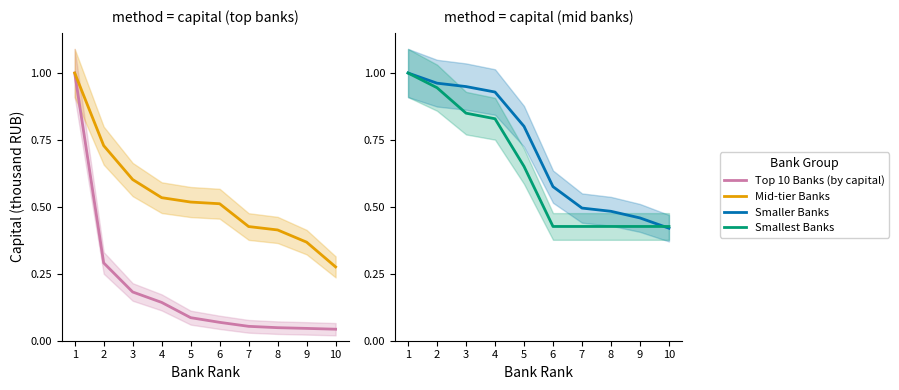

What is the sum of all Smallest Banks values?

6.4